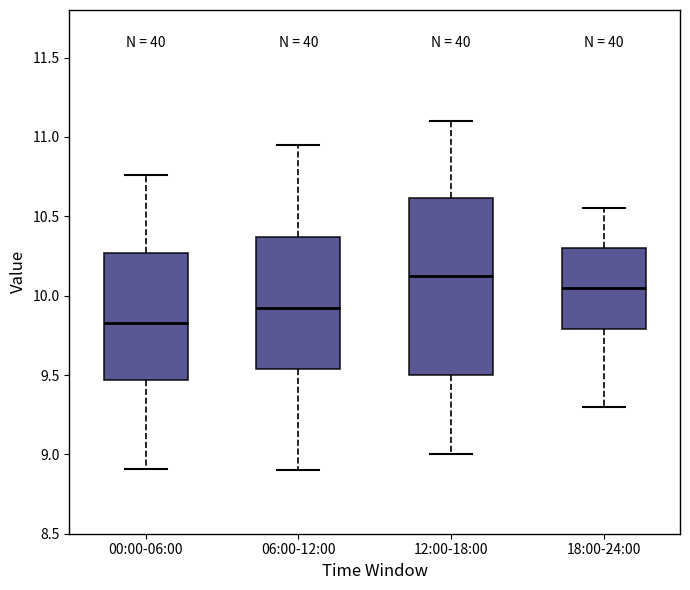

Reading left to right, transcribe this box plot: for each box, give where its median line is, the range the box spans, and where its two whiskers end, as read against the y-axis. The values are not printed on the chart, so give them approximately, as read against the axis.

00:00-06:00: median 9.85, box 9.45 to 10.25, whiskers 8.90 to 10.75
06:00-12:00: median 9.95, box 9.55 to 10.35, whiskers 8.90 to 10.95
12:00-18:00: median 10.15, box 9.50 to 10.60, whiskers 9.00 to 11.10
18:00-24:00: median 10.05, box 9.80 to 10.30, whiskers 9.30 to 10.55